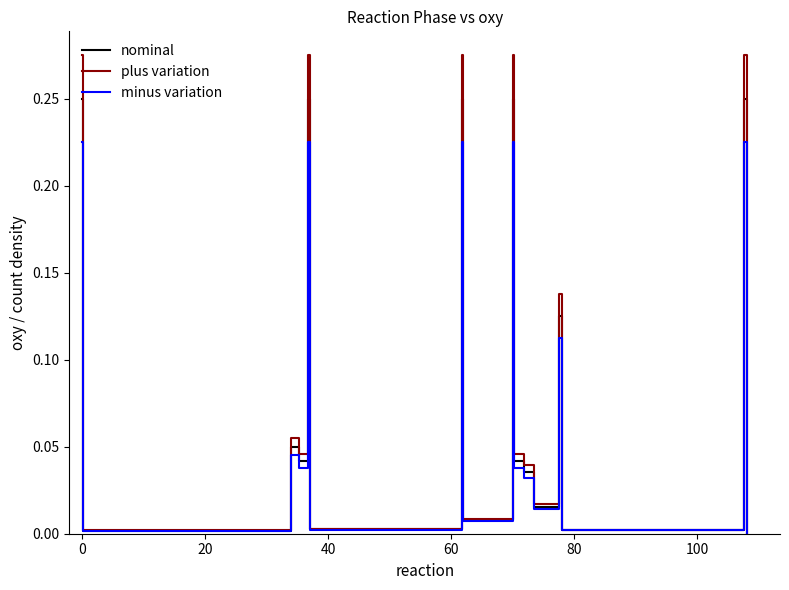

Which series has the widest spread of values?

plus variation